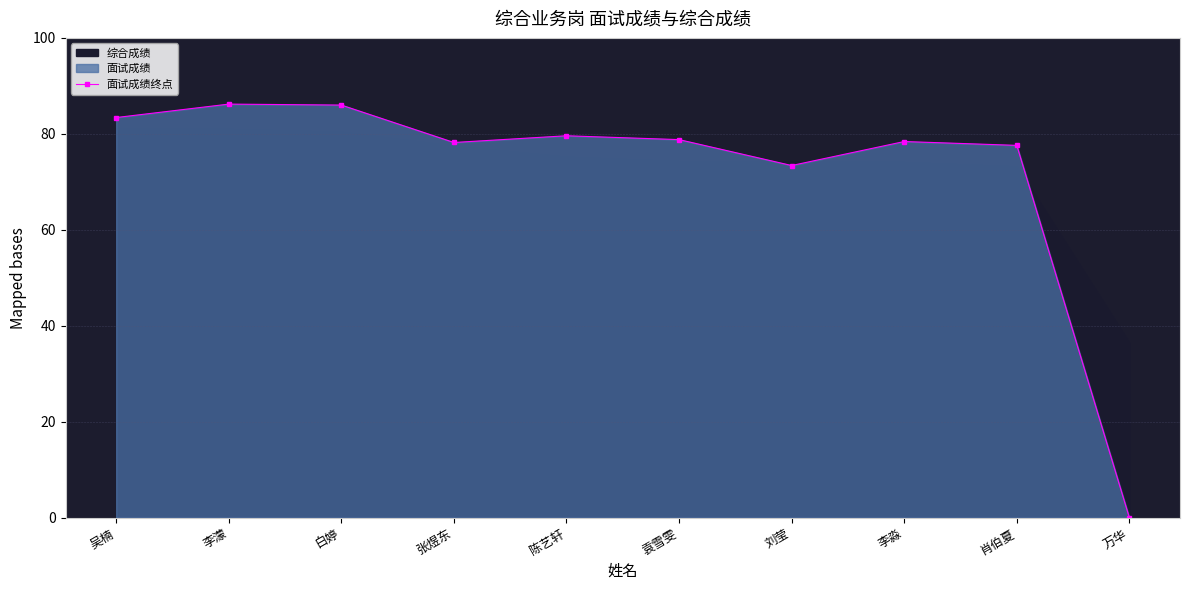

The value at 肖伯夏 is 77.6. True or false?

True